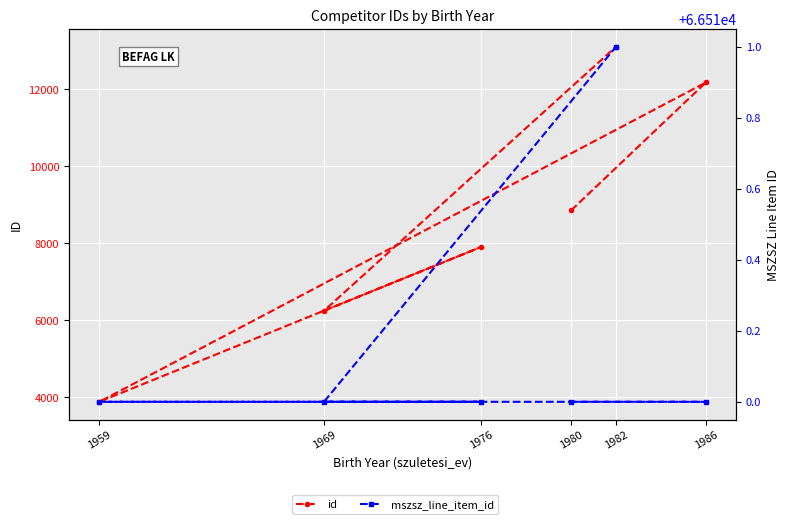

At how many categories does at least one series exceed 64098?

6